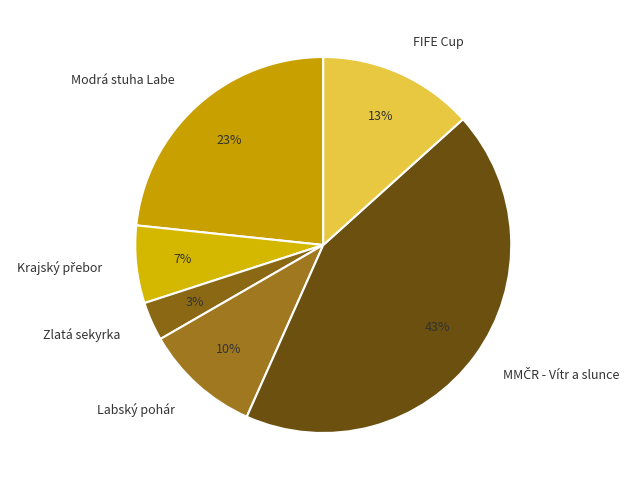

Between Zlatá sekyrka and Labský pohár, which is larger?

Labský pohár